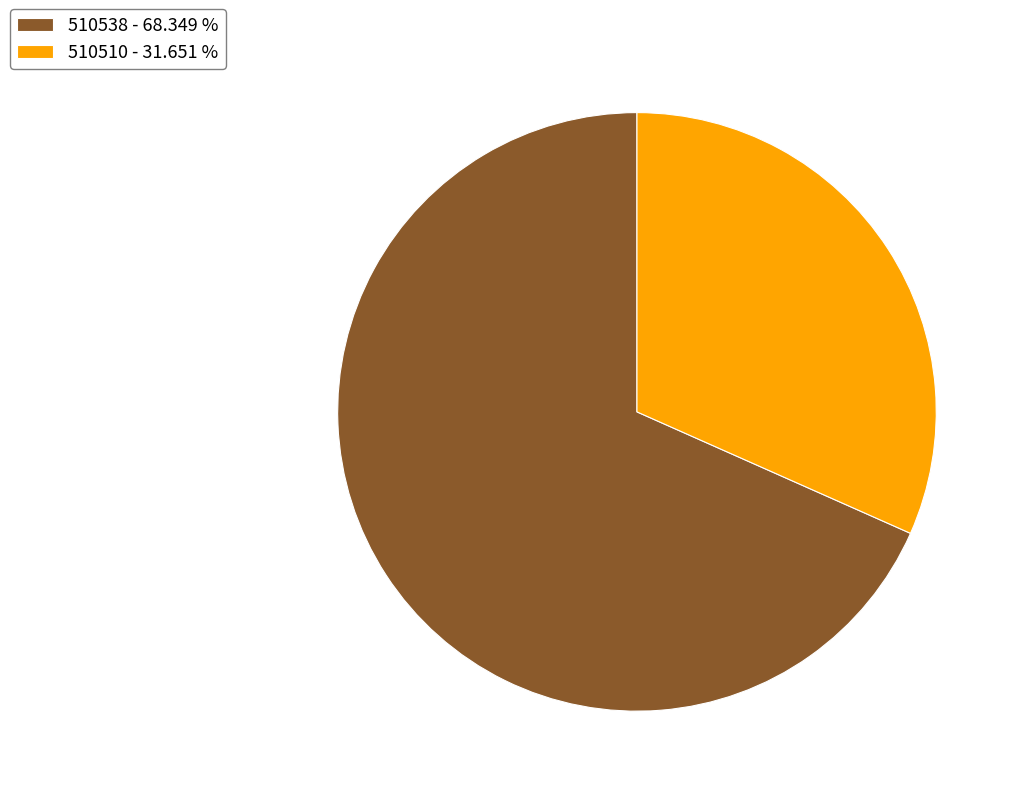

How many segments does this pie chart have?

2